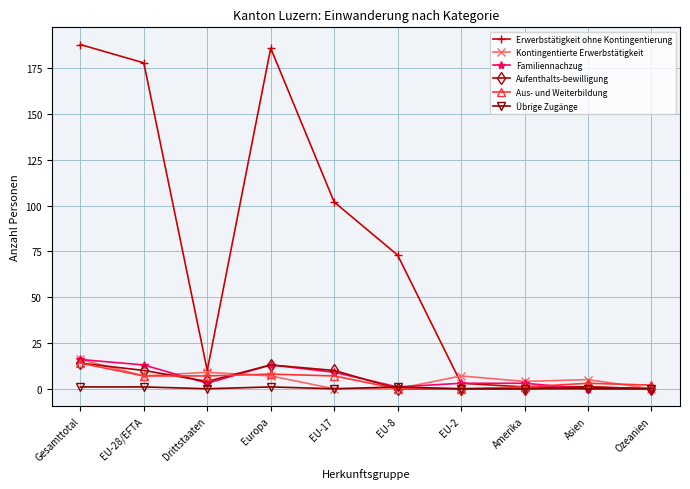

At how many categories does at least one series exceed 60?

5